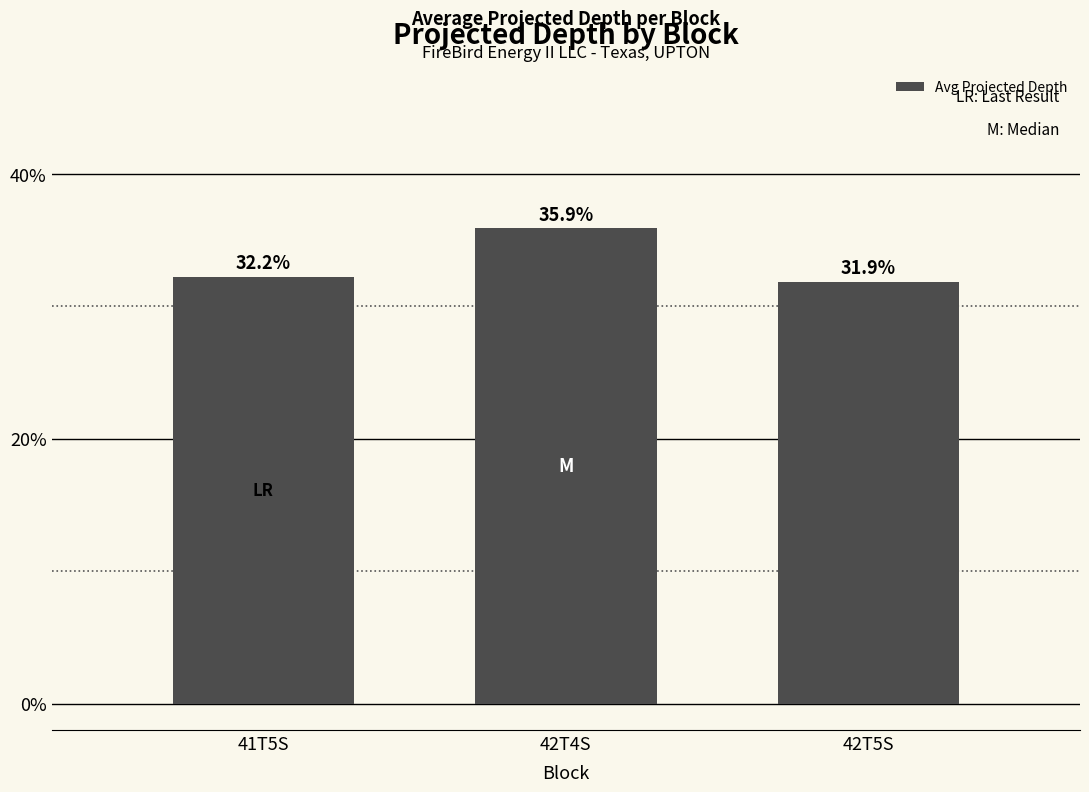

At which label is the value closest to 33?

41T5S